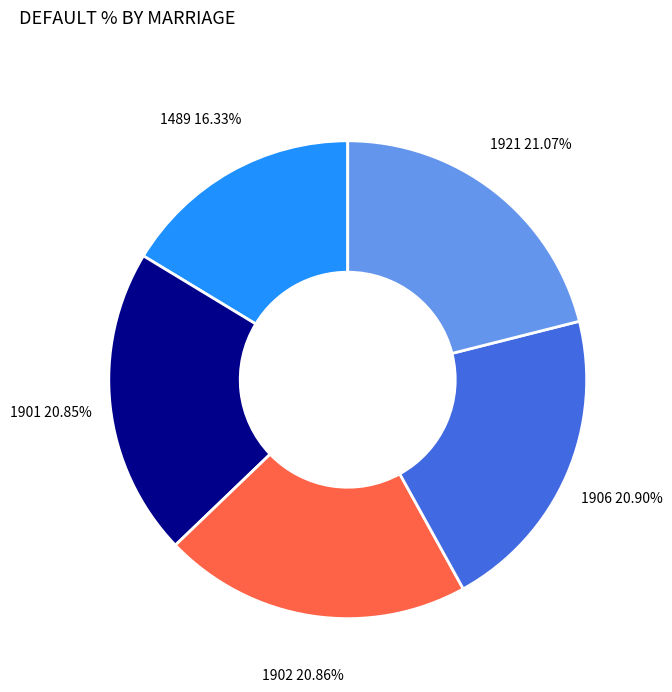

To the nearest percent, what is the average slice percentage?

20%